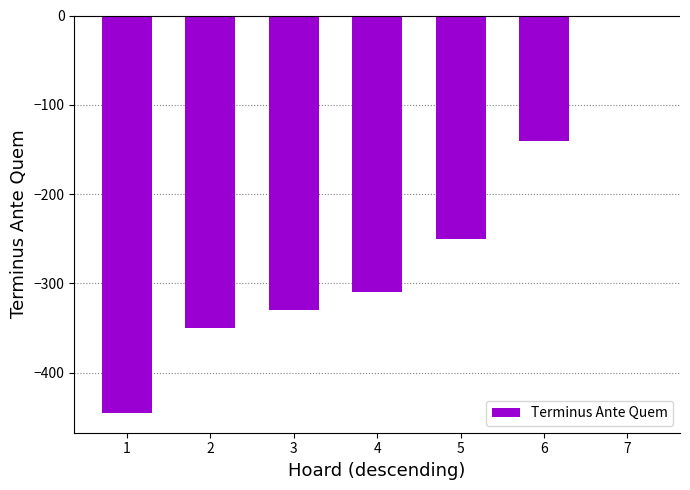

What value does the data have at 4, to the nearest 5?

-310